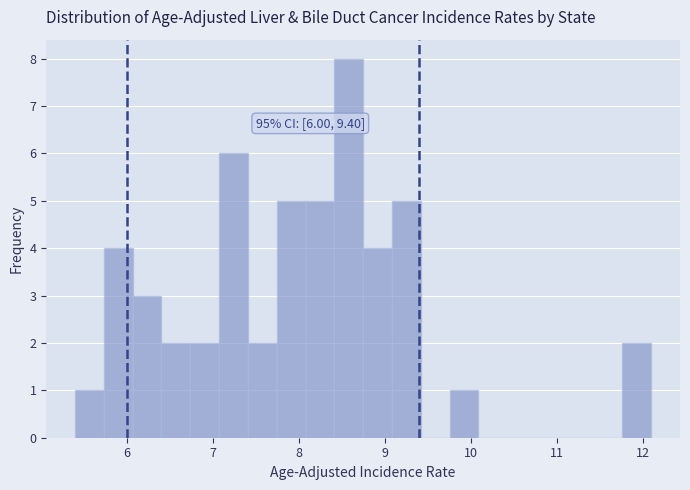

Around what value on the x-axis is the tallest bar? Give the approximate position of its centre, as read against the axis.

8.6